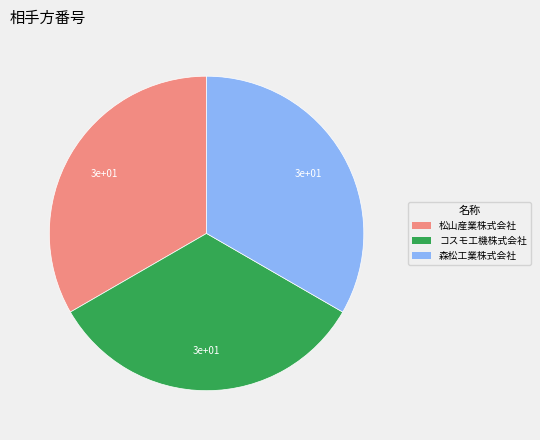

Is it true that 松山産業株式会社 is 33% of the pie?

True